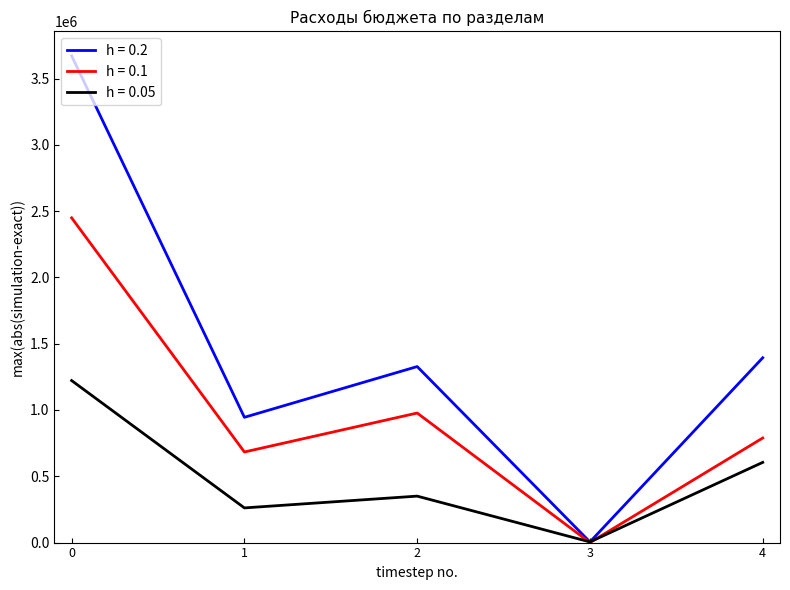

Is it true that h = 0.05 equals 2104388.0 at 0?

False